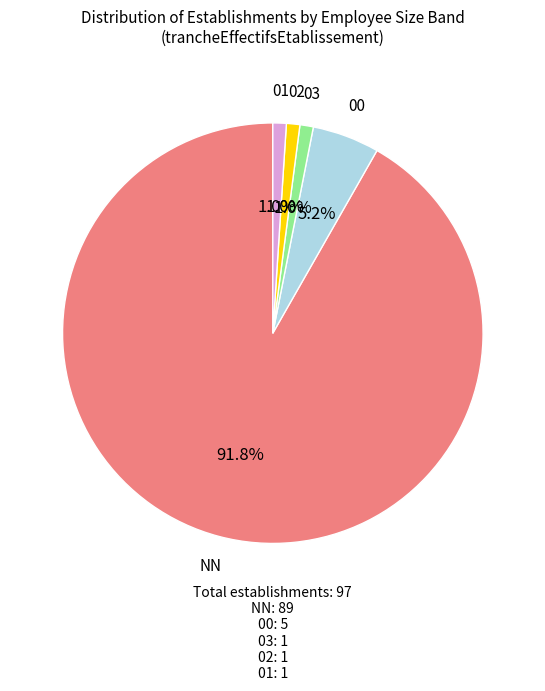

Is the sum of 03 and 01 greater than half?

No